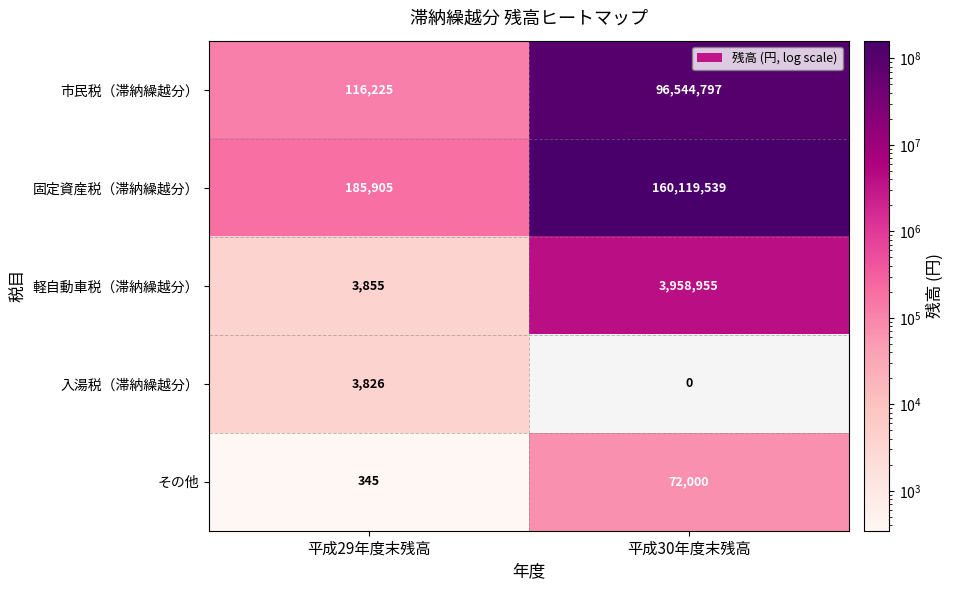

List the labels in order of その他 value, largest first.

平成30年度末残高, 平成29年度末残高